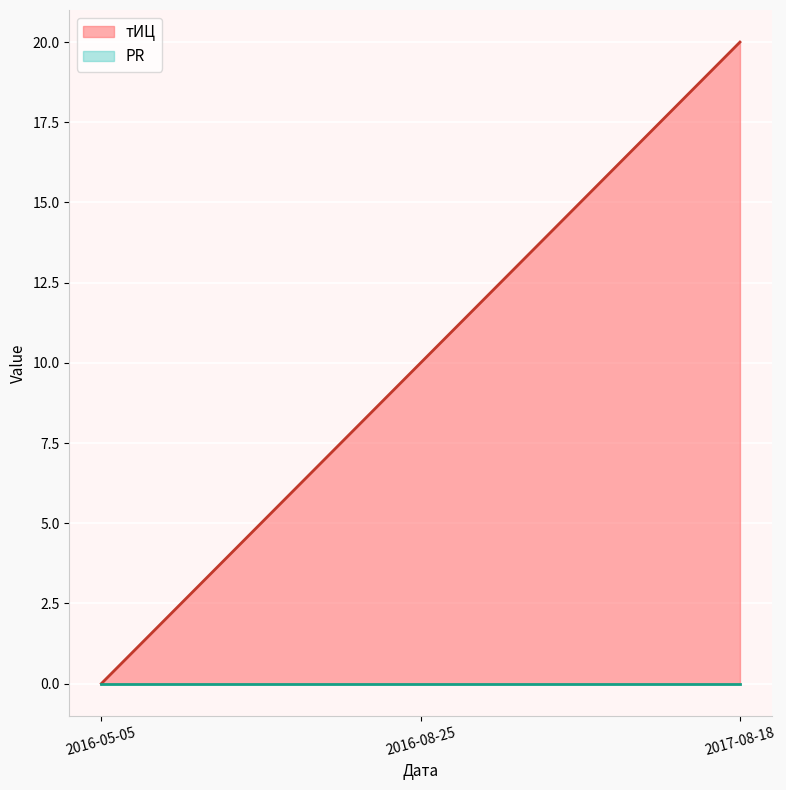

True or false: the data shows 12 at 2017-08-18.

False